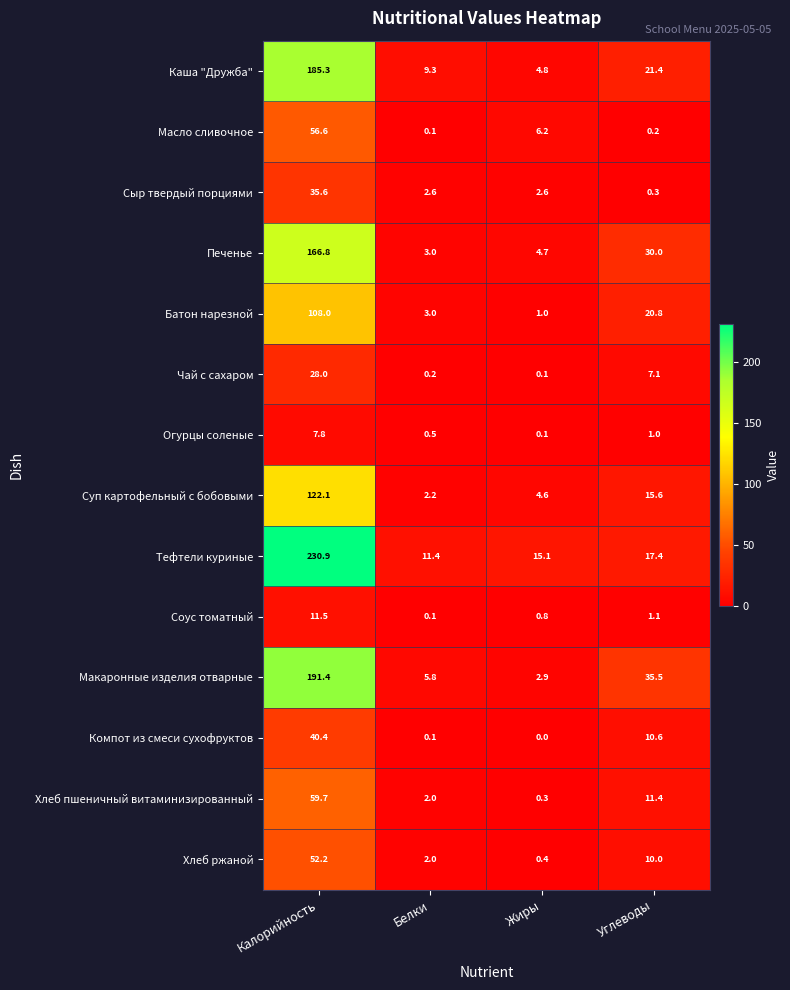

How many series are shown in this chart?

14